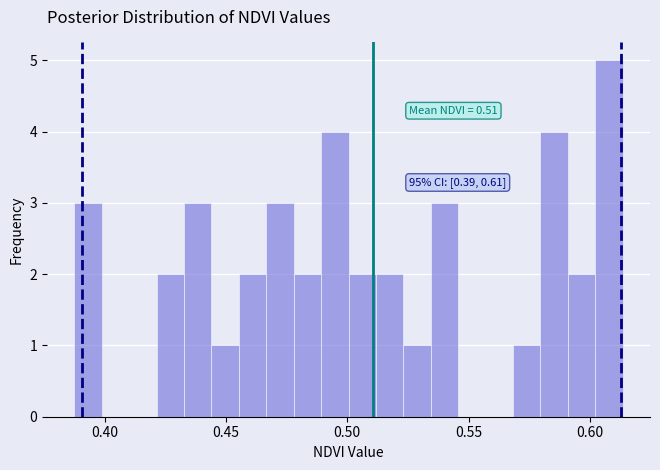

Around what value on the x-axis is the tallest bar? Give the approximate position of its centre, as read against the axis.

0.610